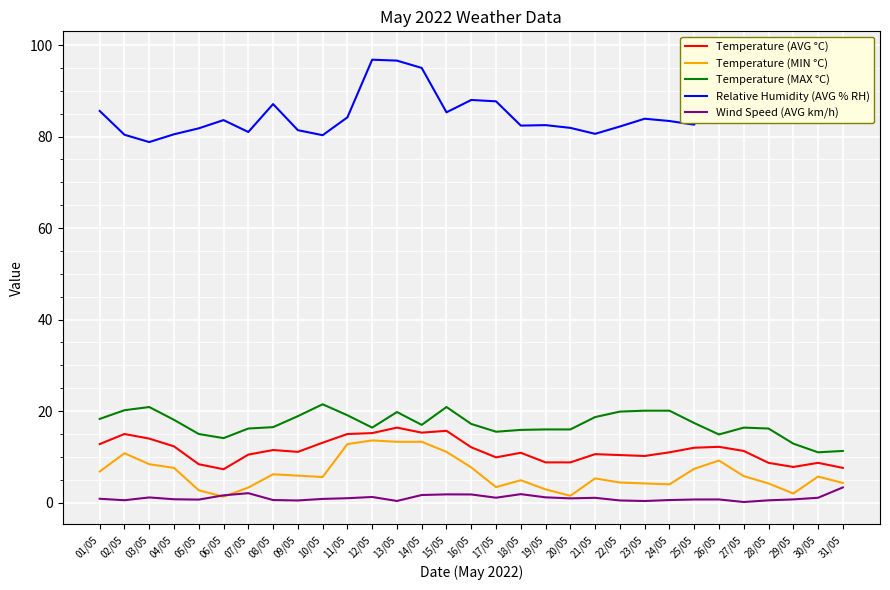

What is the smallest value displayed?

0.1